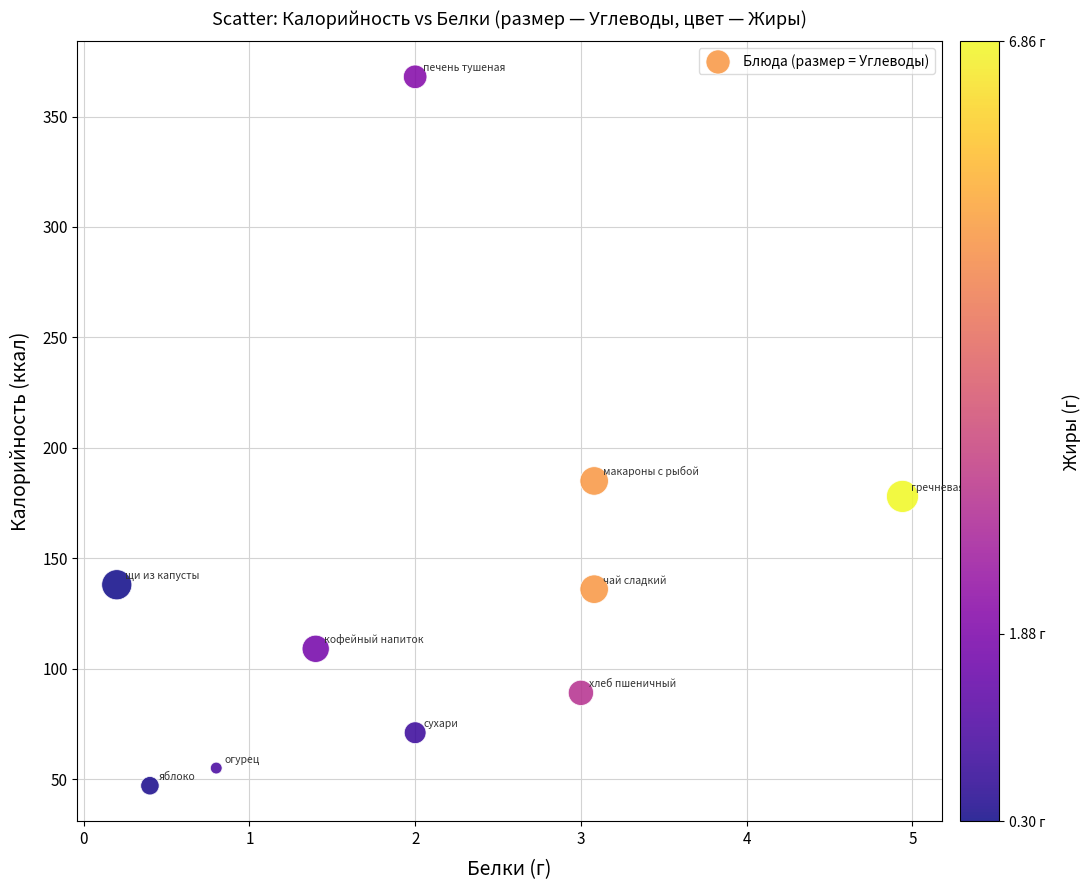

What Y value in the scatter plot is closest to 207?

185.0